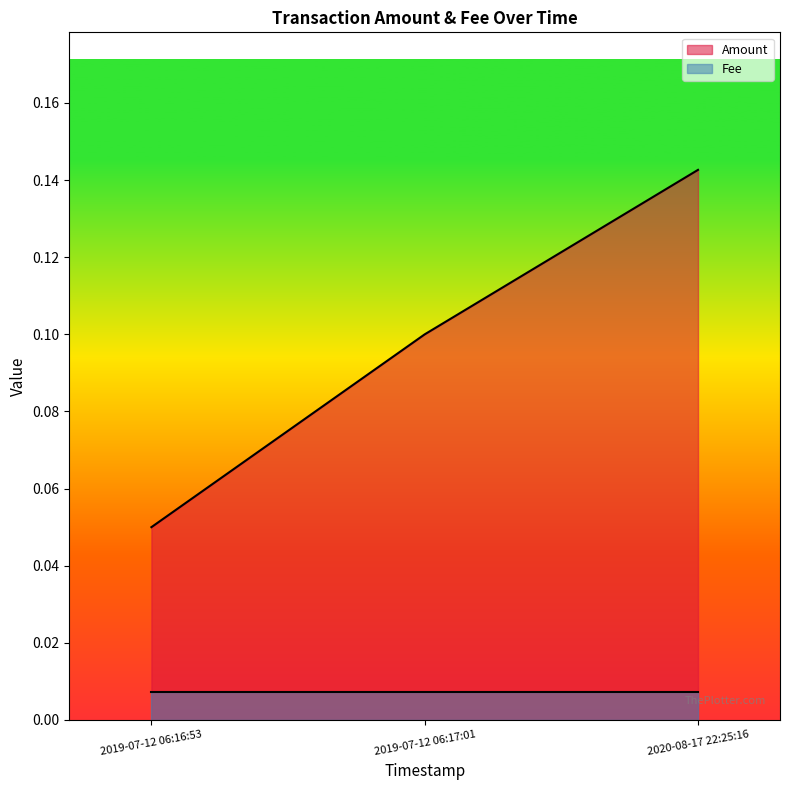

At which category is the sum across all series the highest?

2020-08-17 22:25:16